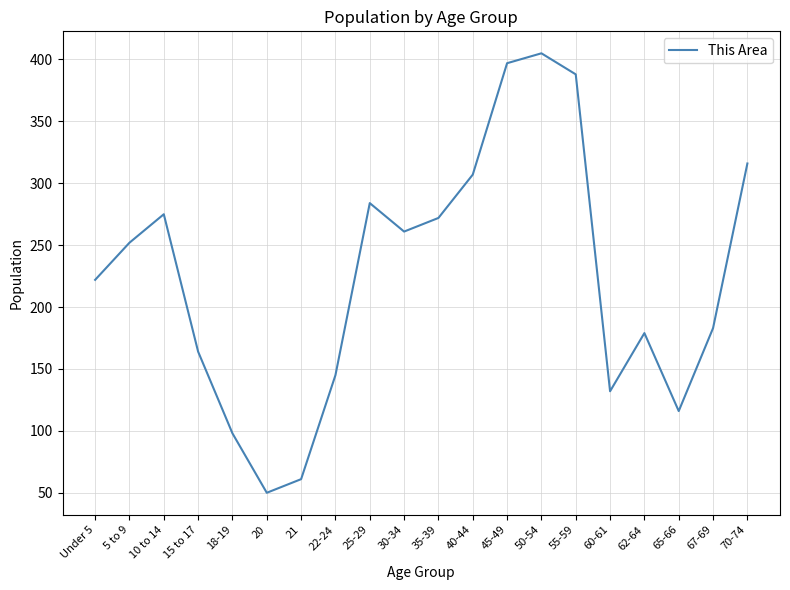

Which category has the lowest value across all series?

20